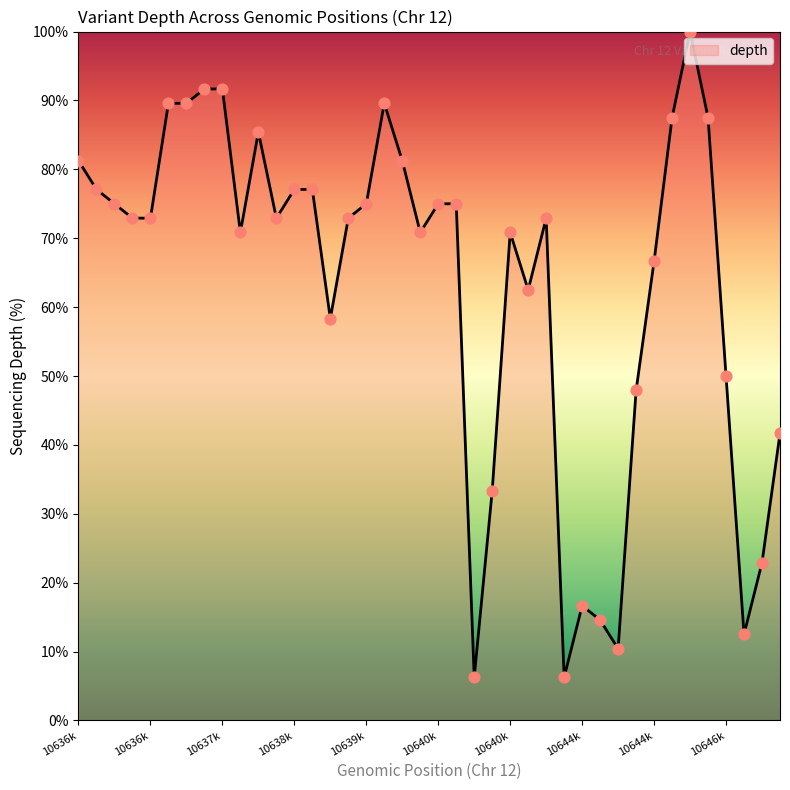

What is the maximum value shown in the chart?

100.0